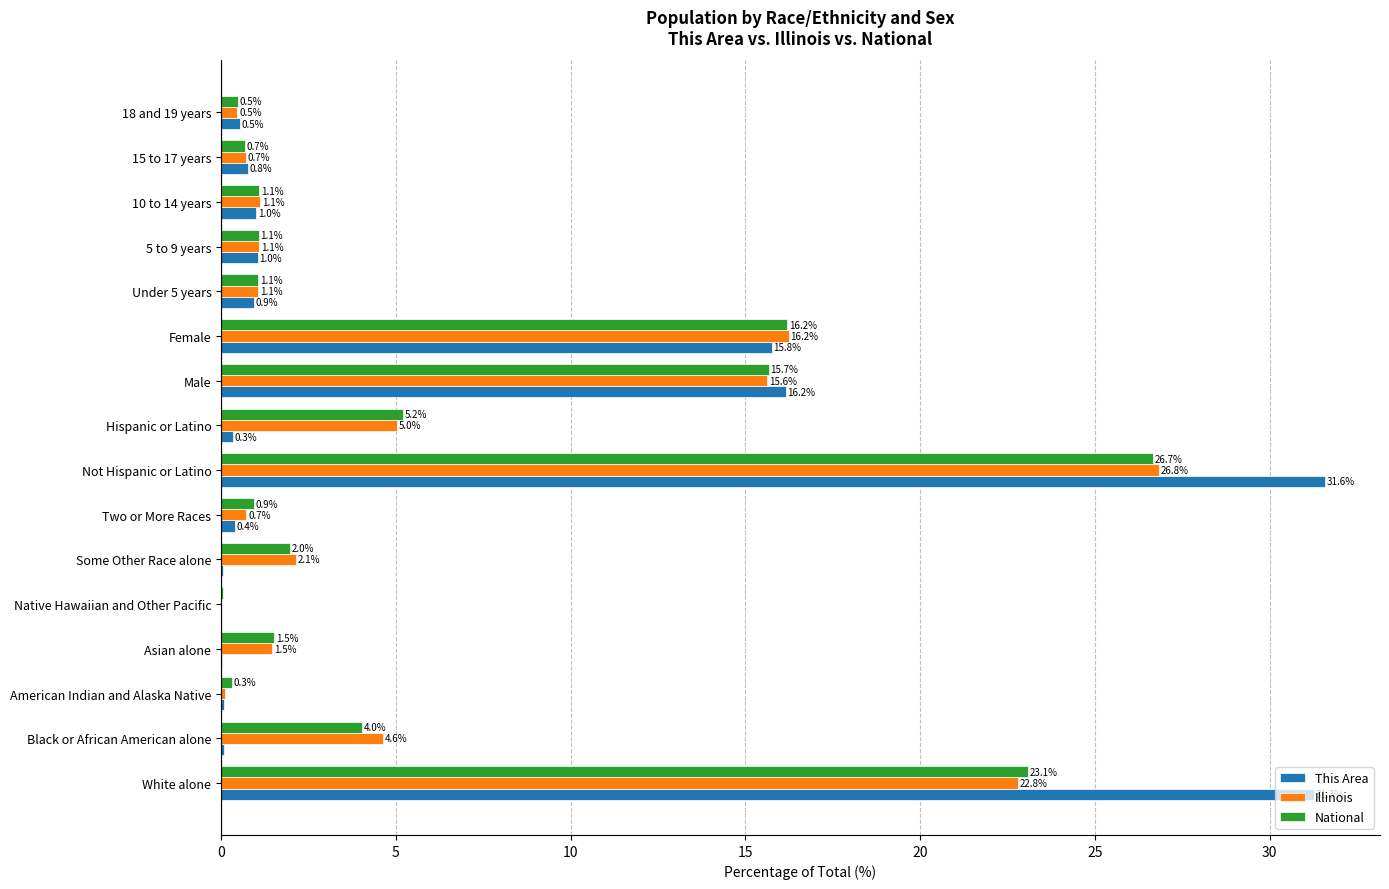

How many data points does each series have?

16